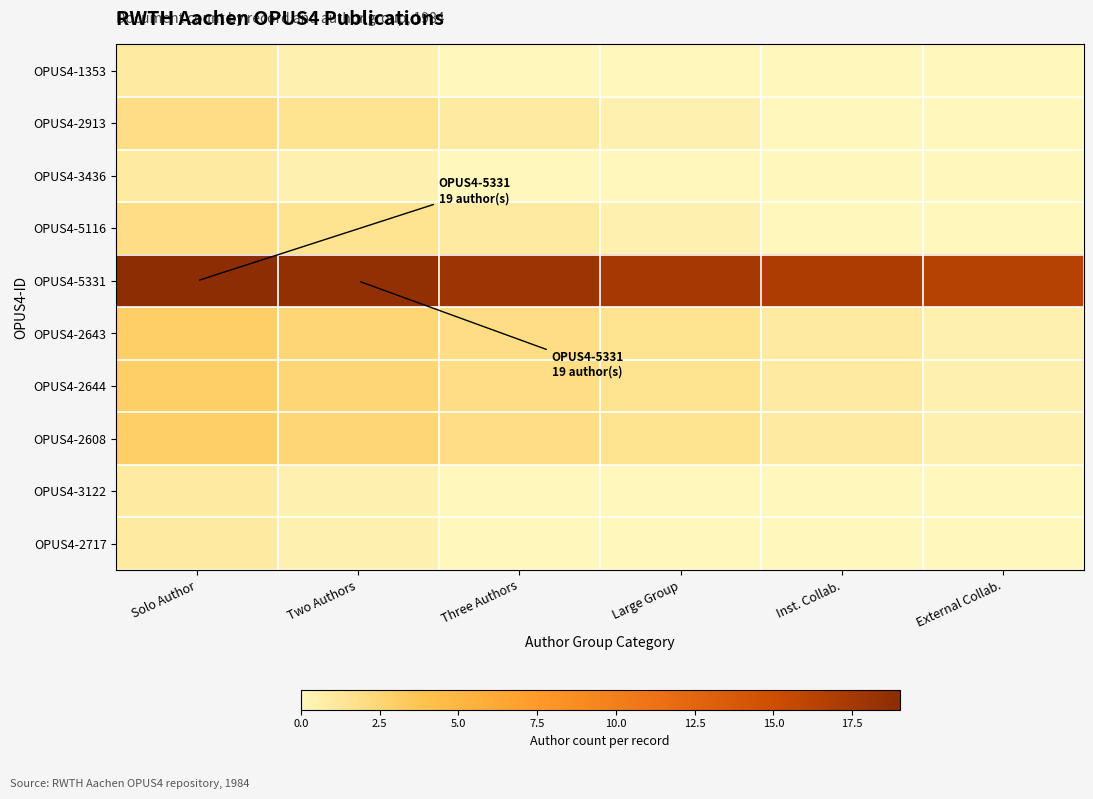

Reading left to right, transcribe all the data shown in this chart.

OPUS4-1353: Solo Author=1.0	Two Authors=0.5	Three Authors=0.0	Large Group=0.0	Inst. Collab.=0.0	External Collab.=0.0
OPUS4-2913: Solo Author=2.0	Two Authors=1.5	Three Authors=1.0	Large Group=0.5	Inst. Collab.=0.0	External Collab.=0.0
OPUS4-3436: Solo Author=1.0	Two Authors=0.5	Three Authors=0.0	Large Group=0.0	Inst. Collab.=0.0	External Collab.=0.0
OPUS4-5116: Solo Author=2.0	Two Authors=1.5	Three Authors=1.0	Large Group=0.5	Inst. Collab.=0.0	External Collab.=0.0
OPUS4-5331: Solo Author=19.0	Two Authors=18.5	Three Authors=18.0	Large Group=17.5	Inst. Collab.=17.0	External Collab.=16.5
OPUS4-2643: Solo Author=3.0	Two Authors=2.5	Three Authors=2.0	Large Group=1.5	Inst. Collab.=1.0	External Collab.=0.5
OPUS4-2644: Solo Author=3.0	Two Authors=2.5	Three Authors=2.0	Large Group=1.5	Inst. Collab.=1.0	External Collab.=0.5
OPUS4-2608: Solo Author=3.0	Two Authors=2.5	Three Authors=2.0	Large Group=1.5	Inst. Collab.=1.0	External Collab.=0.5
OPUS4-3122: Solo Author=1.0	Two Authors=0.5	Three Authors=0.0	Large Group=0.0	Inst. Collab.=0.0	External Collab.=0.0
OPUS4-2717: Solo Author=1.0	Two Authors=0.5	Three Authors=0.0	Large Group=0.0	Inst. Collab.=0.0	External Collab.=0.0